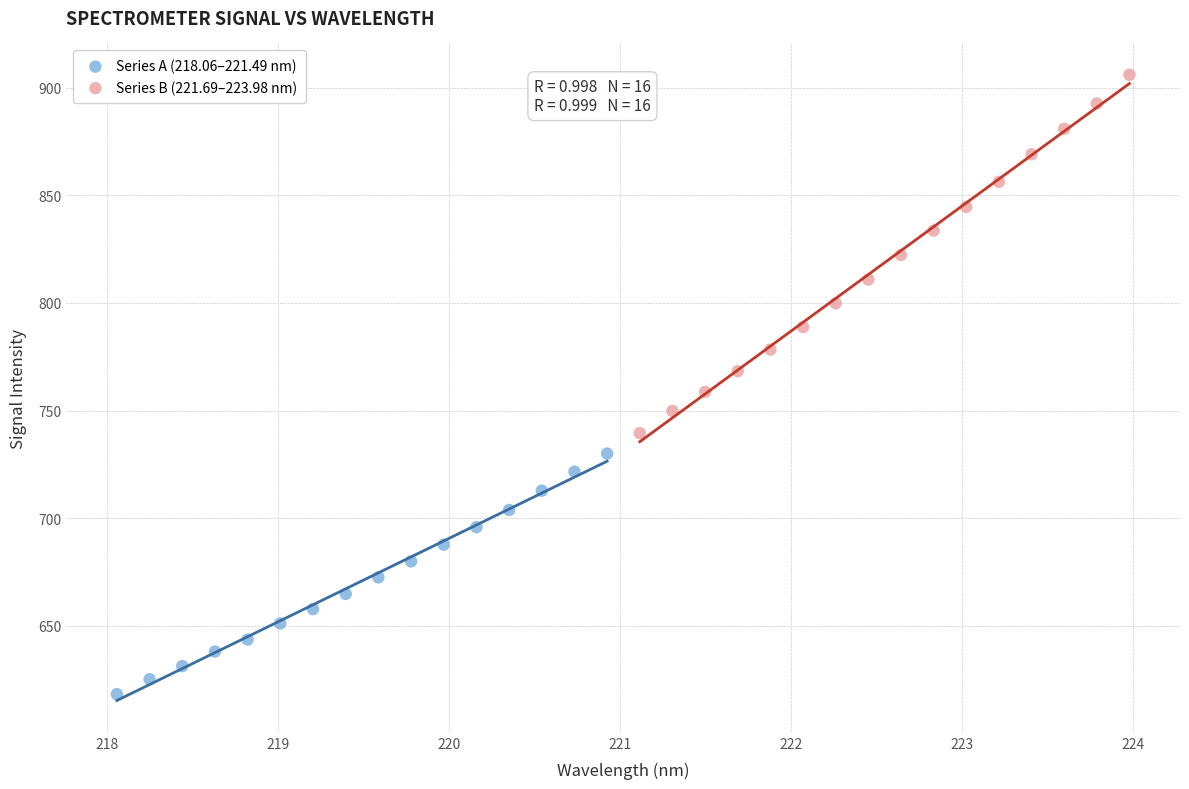

Which series reaches the minimum Y coordinate?

Series A (218.06–221.49 nm)